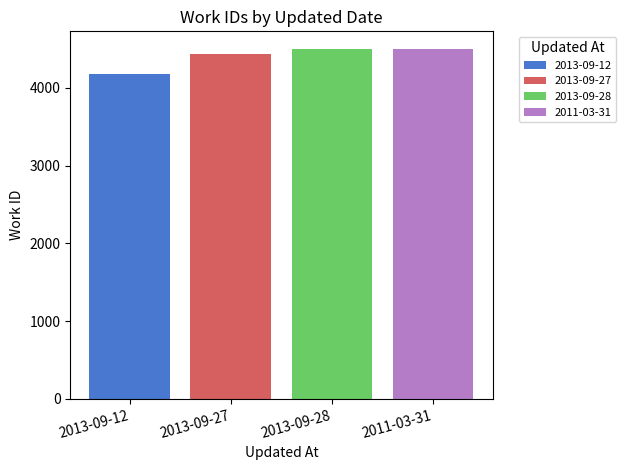

What is the highest value of the 2011-03-31 series?

4495